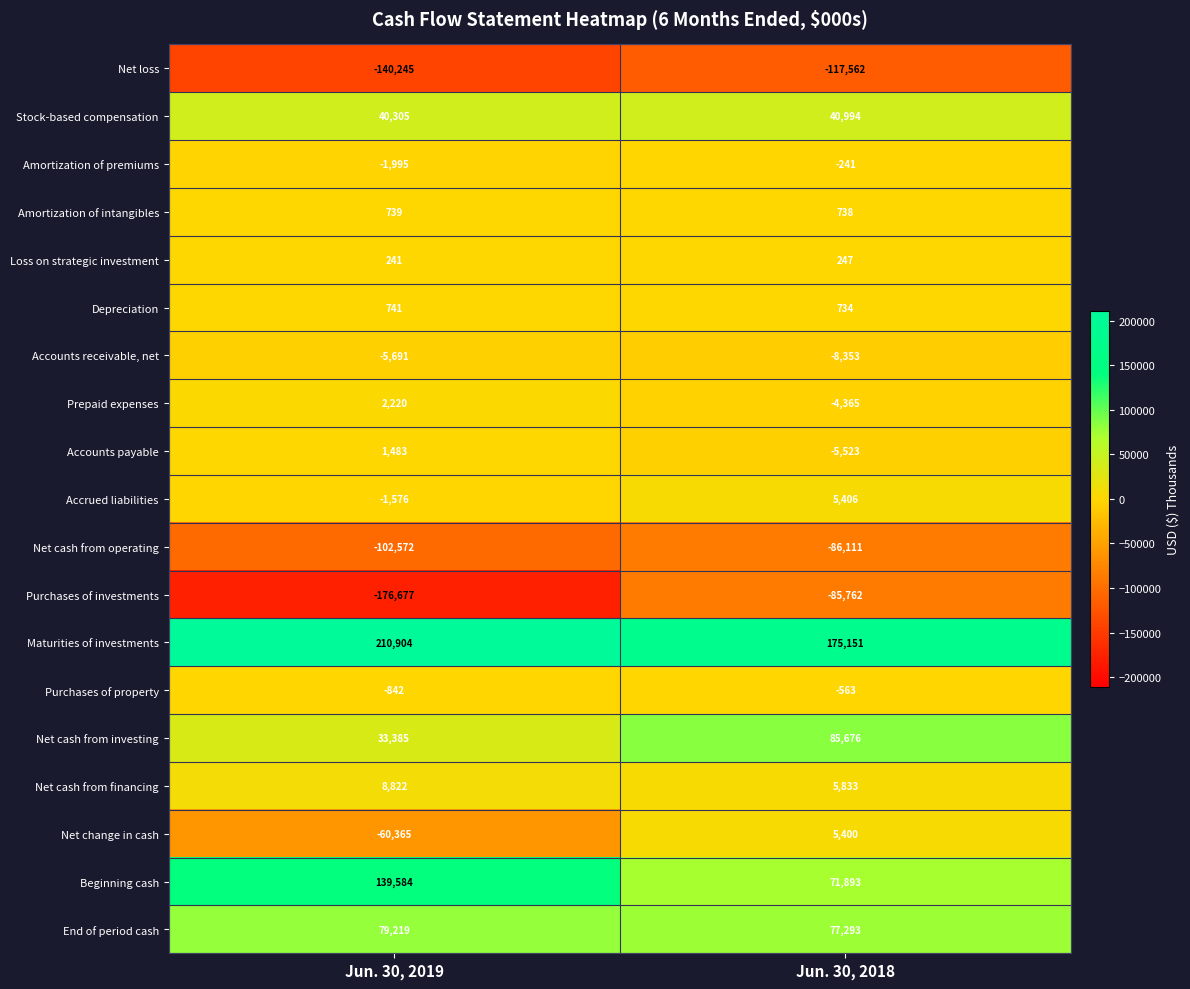

Is it true that Depreciation equals 741 at Jun. 30, 2019?

True